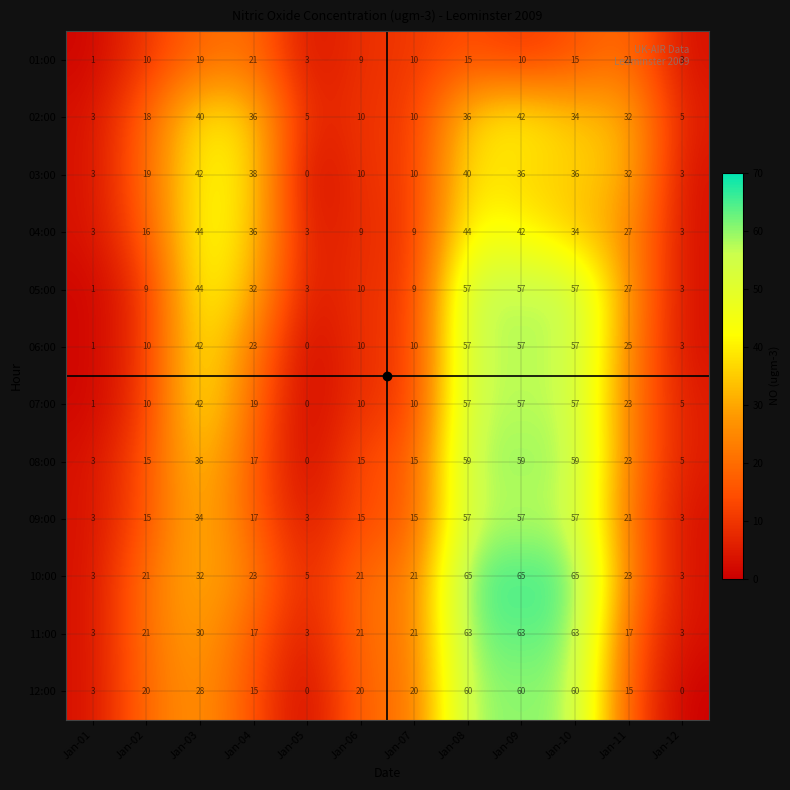

How many data points does each series have?

12